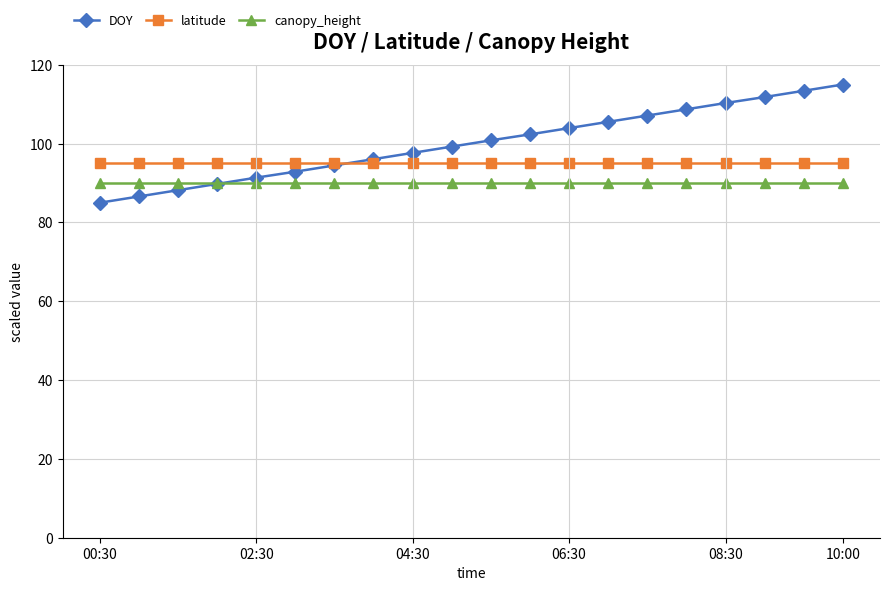

Which series has the largest range (max minus min)?

DOY